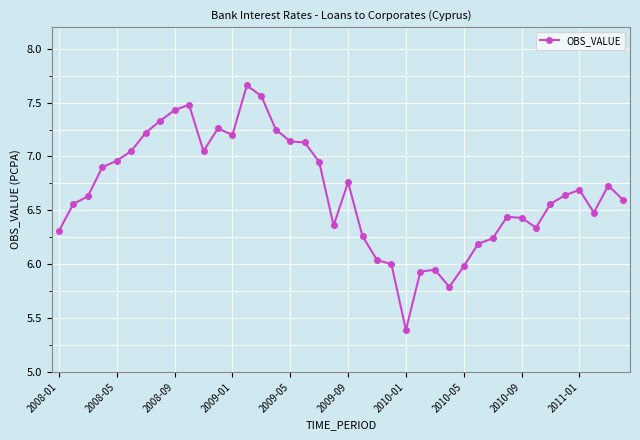

What is the value of the 10th point from the left?

7.5